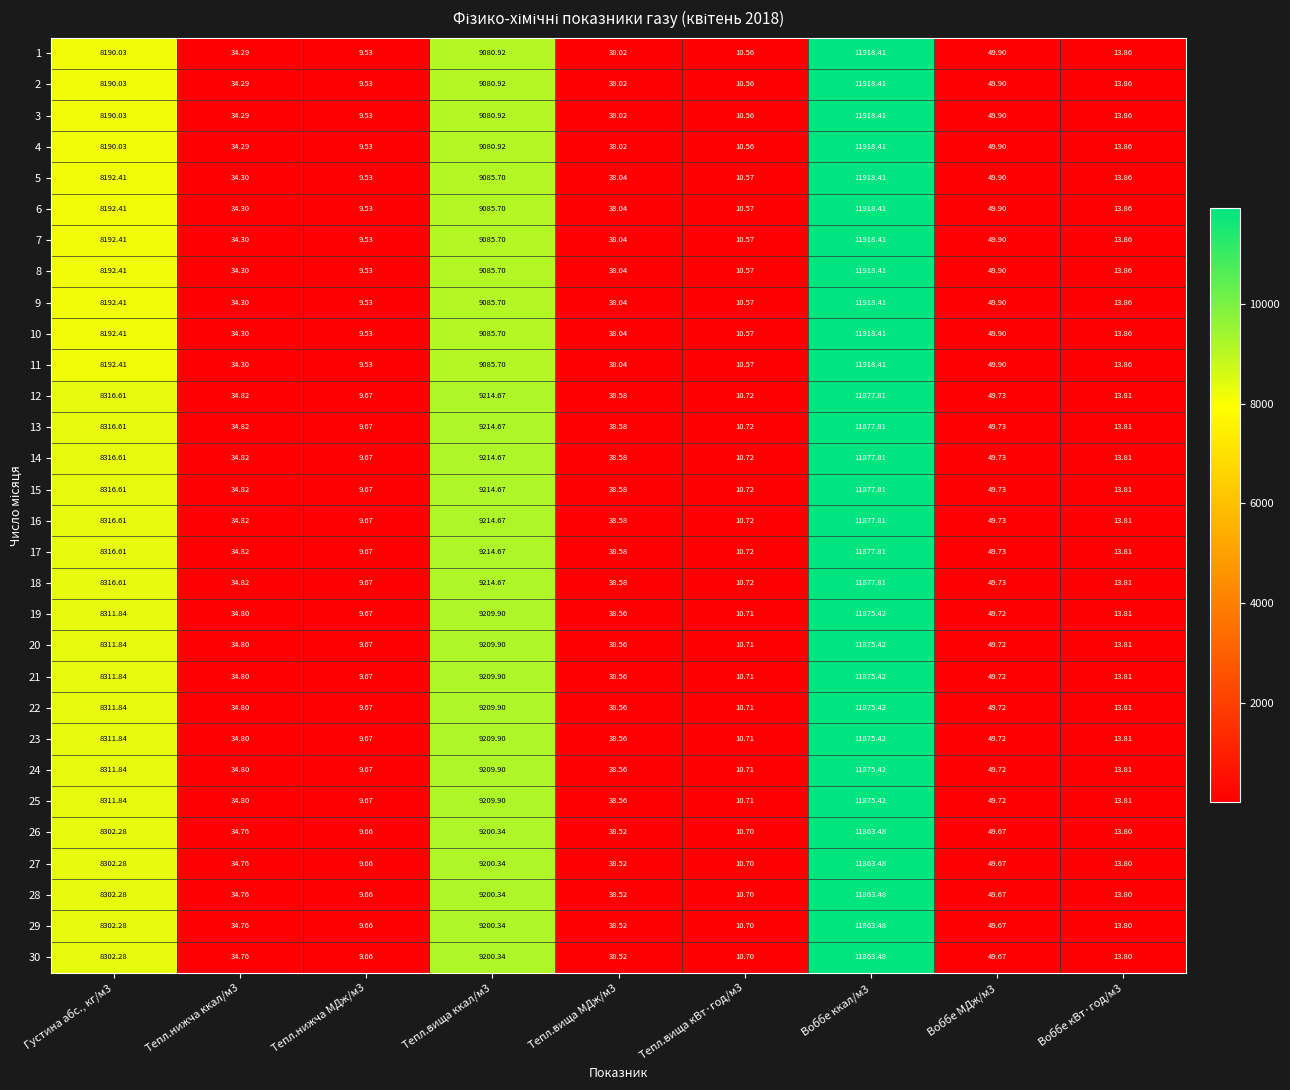

Is the value of 13 at Воббе ккал/м3 greater than the value of 6 at Воббе кВт·год/м3?

Yes